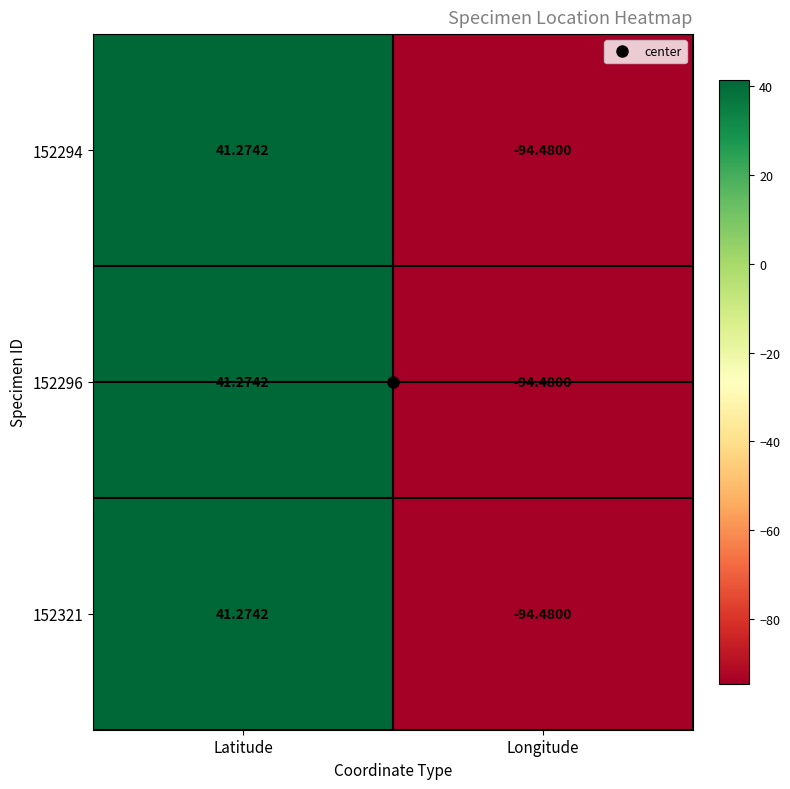

At which category is the sum across all series the highest?

Latitude